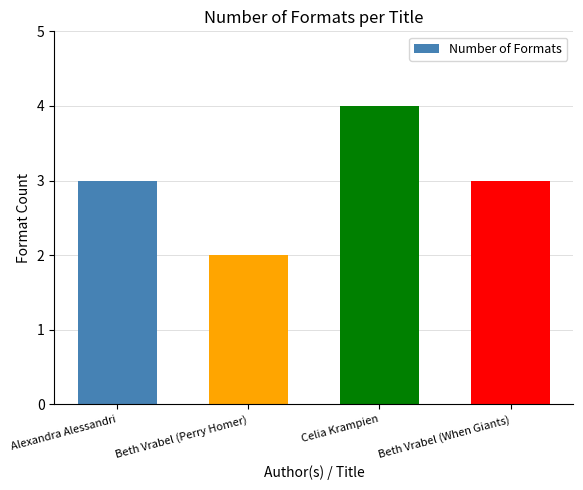

Are the bars horizontal?

No